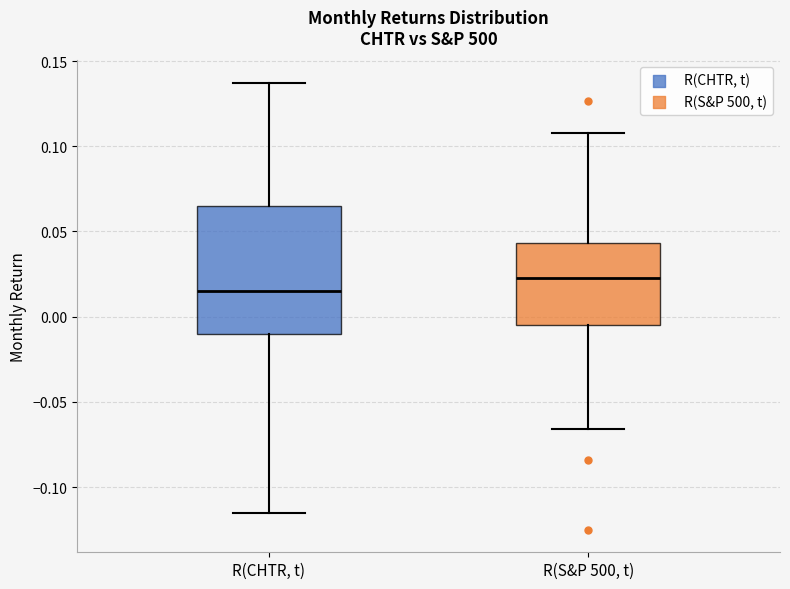

Which box is the tallest, from its lower edge to its upper edge?

R(CHTR, t)